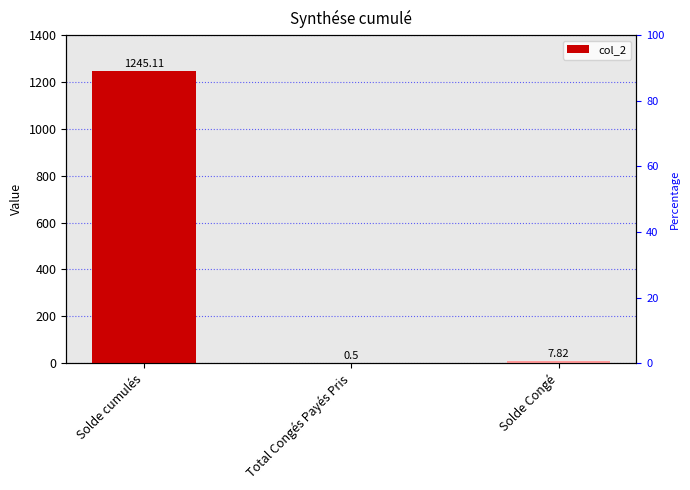

What position from the right is Solde Congé?

1